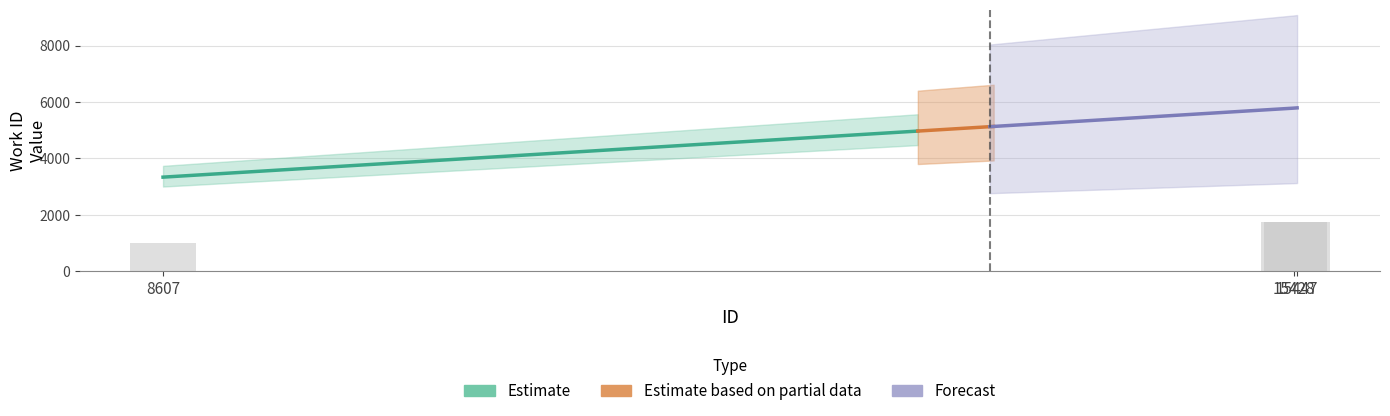

The chart shows a value of 1734.6 at 15428. True or false?

True